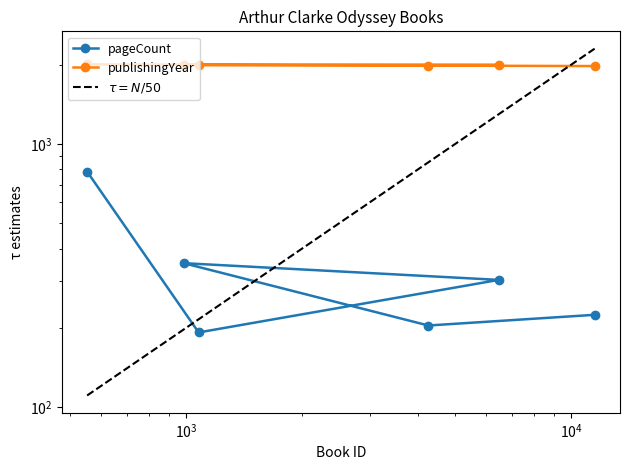

Rank the series by their maximum value, from lowest to highest.

pageCount, publishingYear